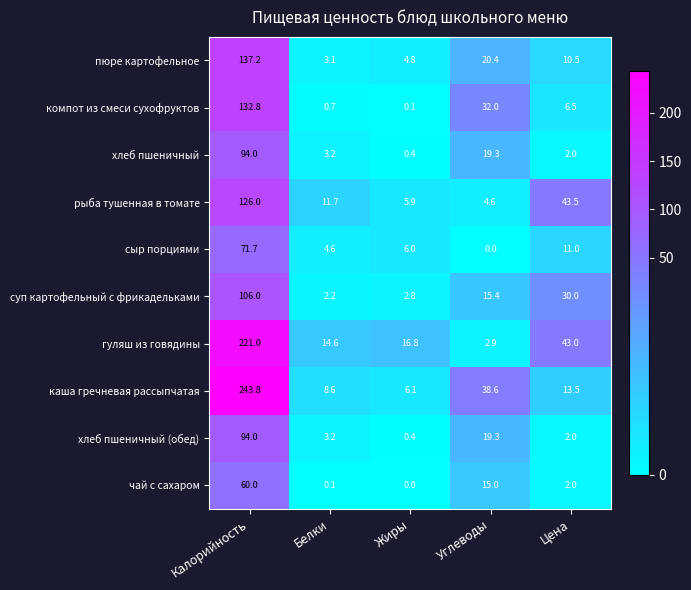

Which label corresponds to the largest value in the chart?

Калорийность